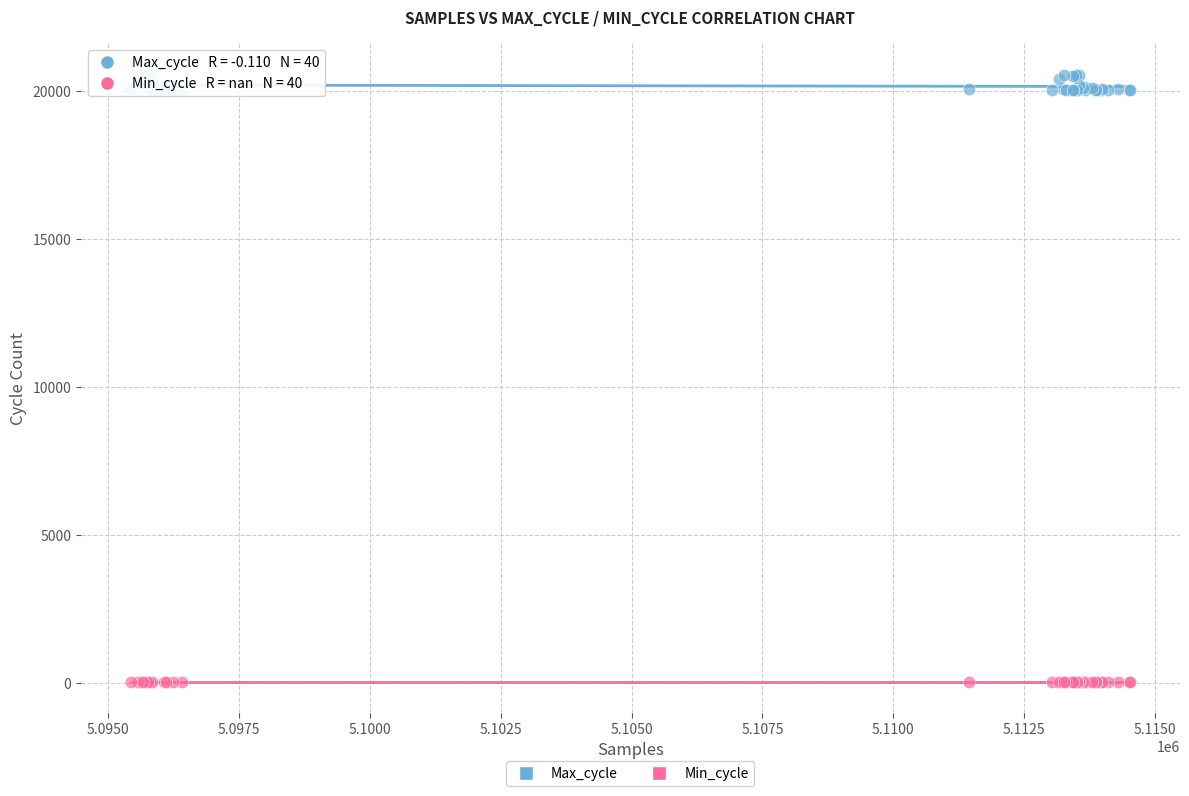

Which series reaches the minimum Y coordinate?

Min_cycle